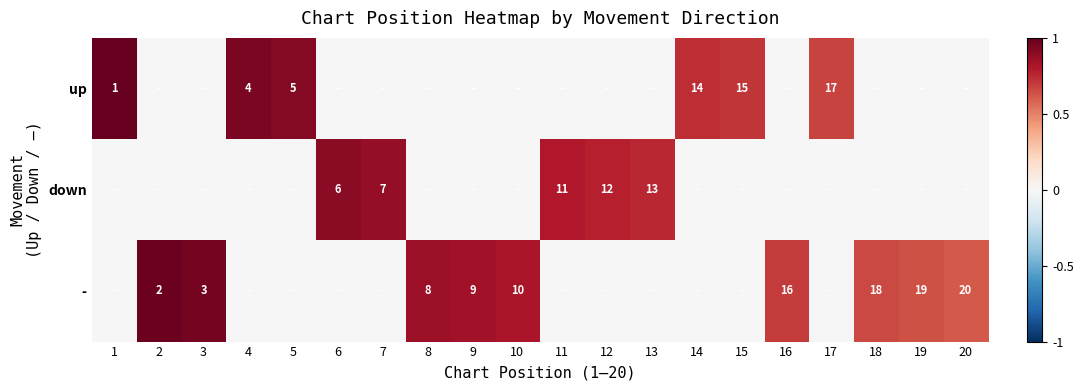

What is the spread (max minus min) of values at 15?

0.7